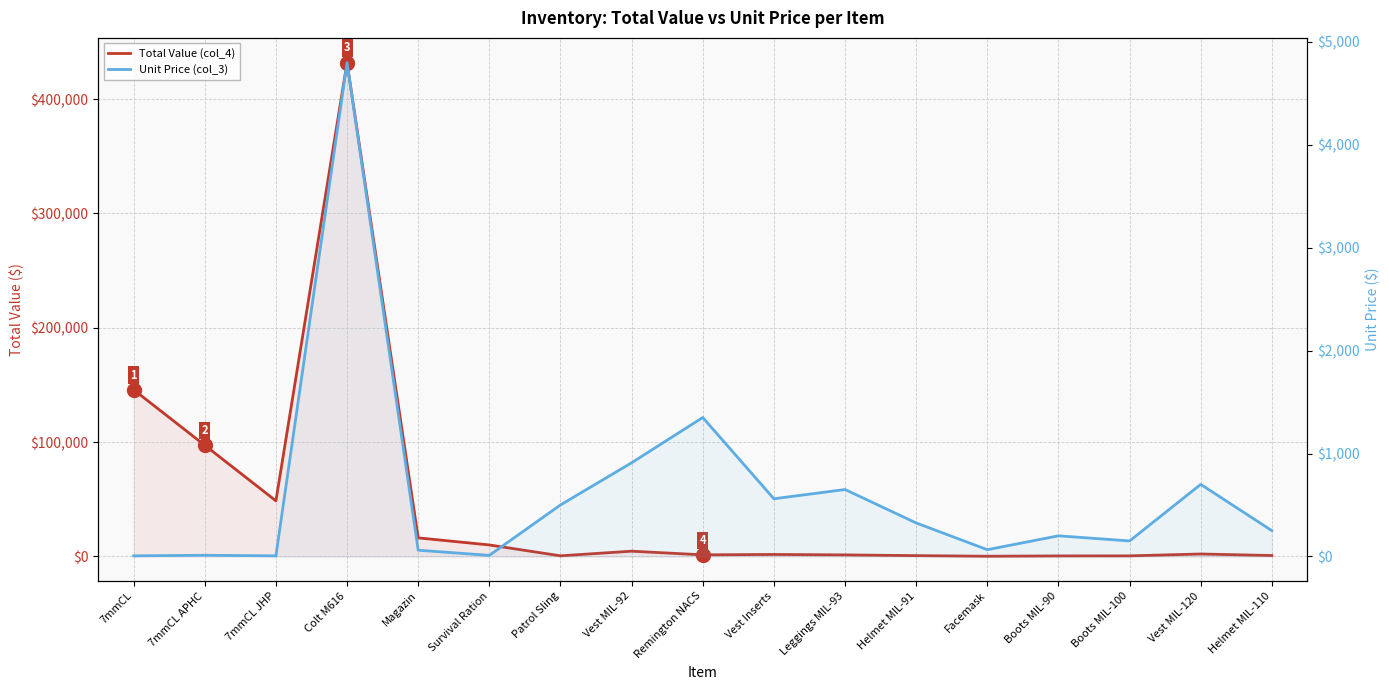

What is the greatest value displayed?

432000.0